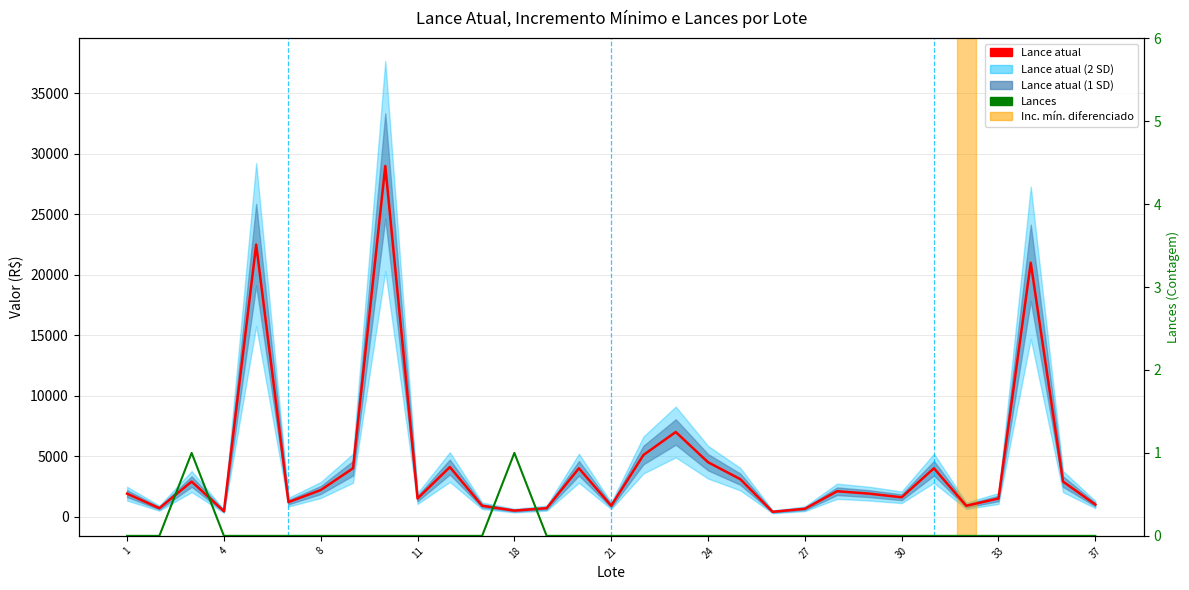

List the series in order of their peak value, lowest first.

Lances, Lance atual